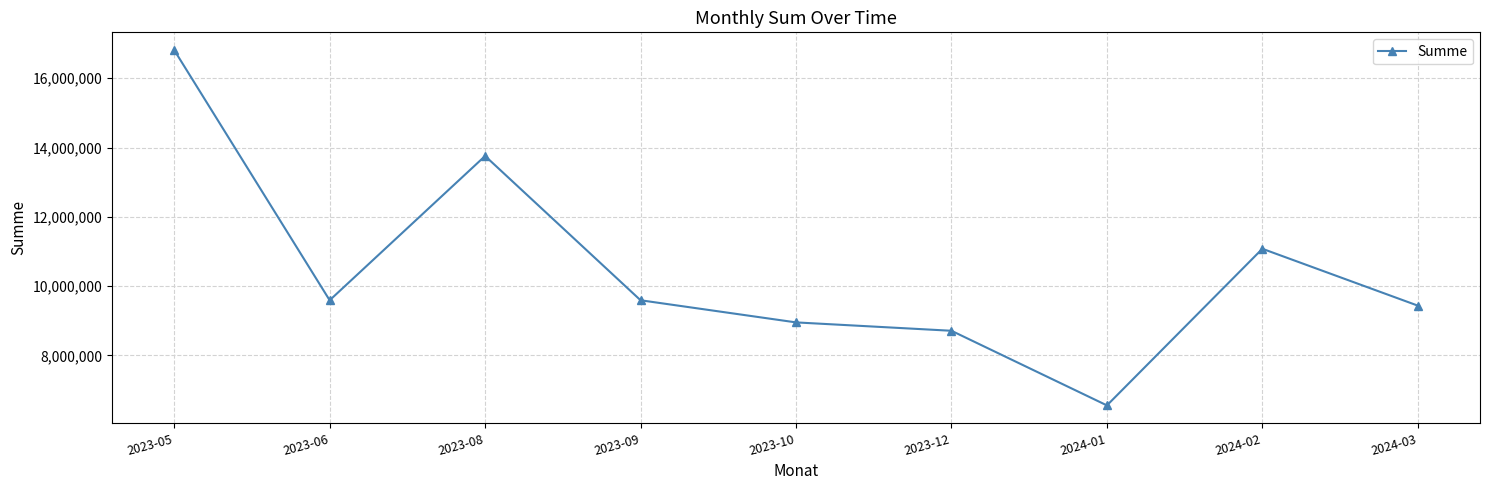

What is the sum of the values at 2023-06 and 2023-10?

18541000.0